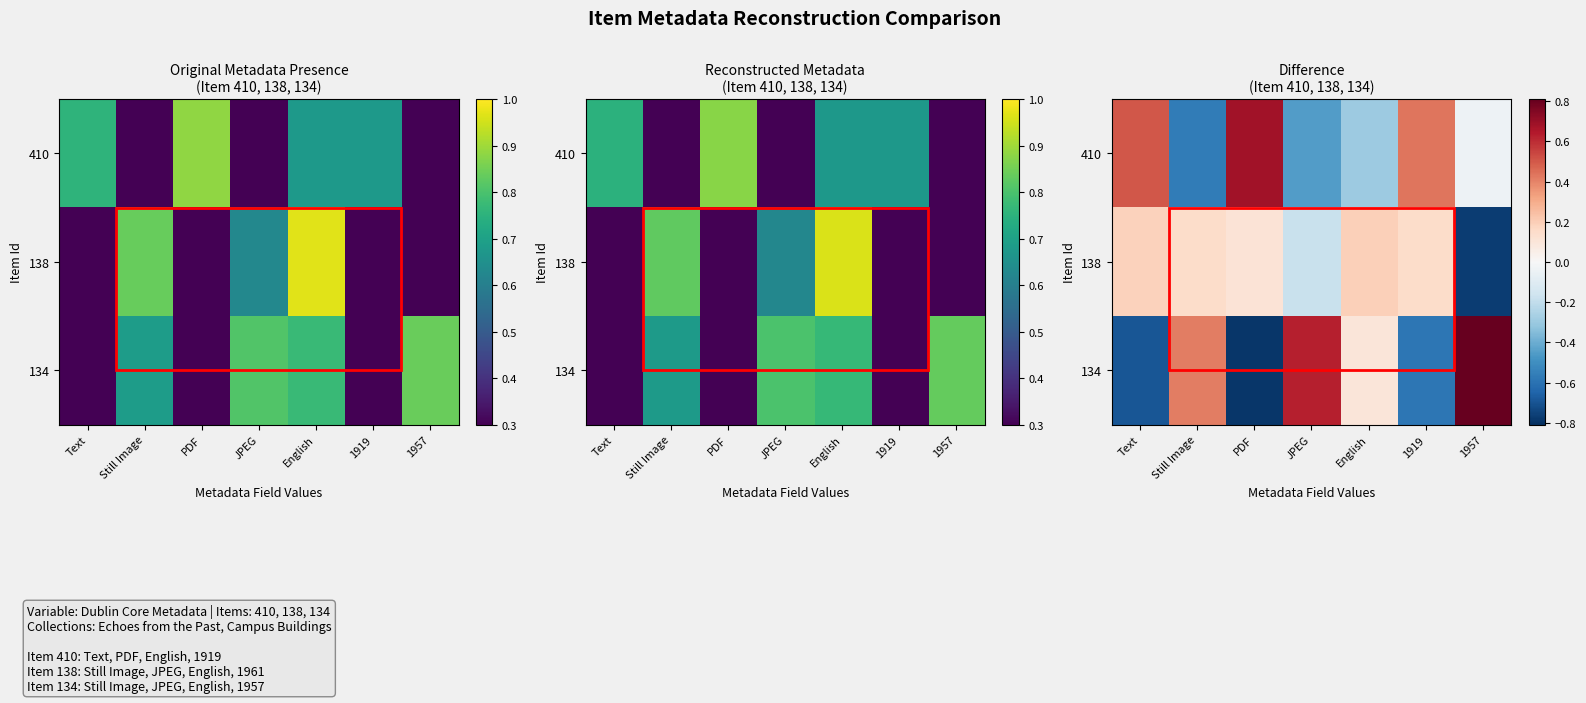

At which label does 134 first exceed 0?

Still Image